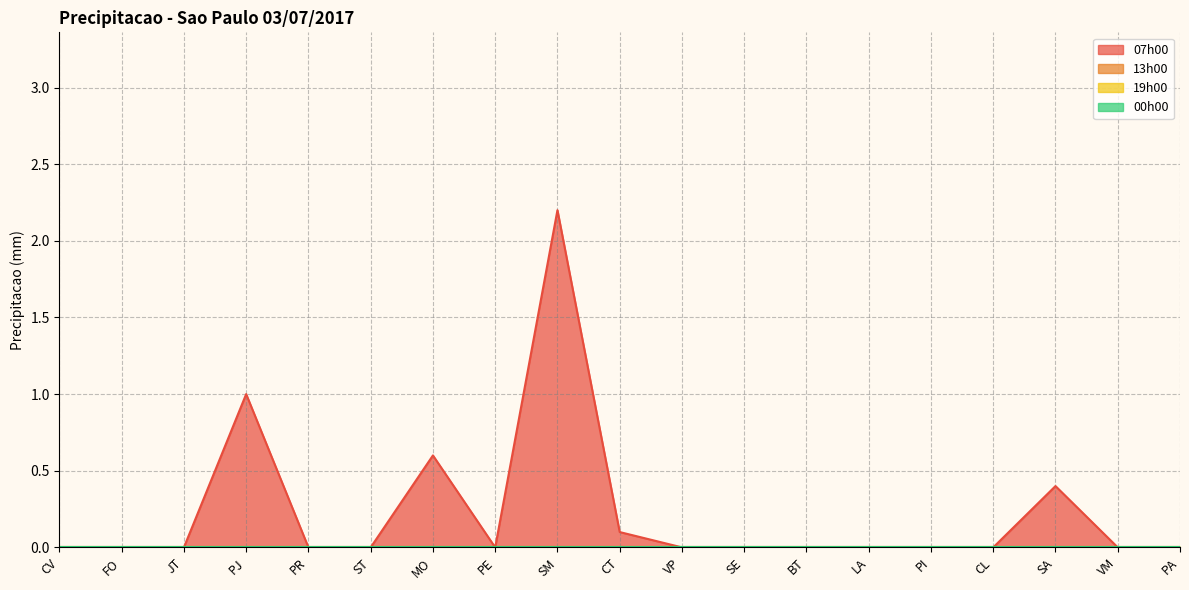

Reading left to right, extract all data points from this chart.

07h00: CV=0.0	FO=0.0	JT=0.0	PJ=1.0	PR=0.0	ST=0.0	MO=0.6	PE=0.0	SM=2.2	CT=0.1	VP=0.0	SE=0.0	BT=0.0	LA=0.0	PI=0.0	CL=0.0	SA=0.4	VM=0.0	PA=0.0
13h00: CV=0.0	FO=0.0	JT=0.0	PJ=0.0	PR=0.0	ST=0.0	MO=0.0	PE=0.0	SM=0.0	CT=0.0	VP=0.0	SE=0.0	BT=0.0	LA=0.0	PI=0.0	CL=0.0	SA=0.0	VM=0.0	PA=0.0
19h00: CV=0.0	FO=0.0	JT=0.0	PJ=0.0	PR=0.0	ST=0.0	MO=0.0	PE=0.0	SM=0.0	CT=0.0	VP=0.0	SE=0.0	BT=0.0	LA=0.0	PI=0.0	CL=0.0	SA=0.0	VM=0.0	PA=0.0
00h00: CV=0.0	FO=0.0	JT=0.0	PJ=0.0	PR=0.0	ST=0.0	MO=0.0	PE=0.0	SM=0.0	CT=0.0	VP=0.0	SE=0.0	BT=0.0	LA=0.0	PI=0.0	CL=0.0	SA=0.0	VM=0.0	PA=0.0